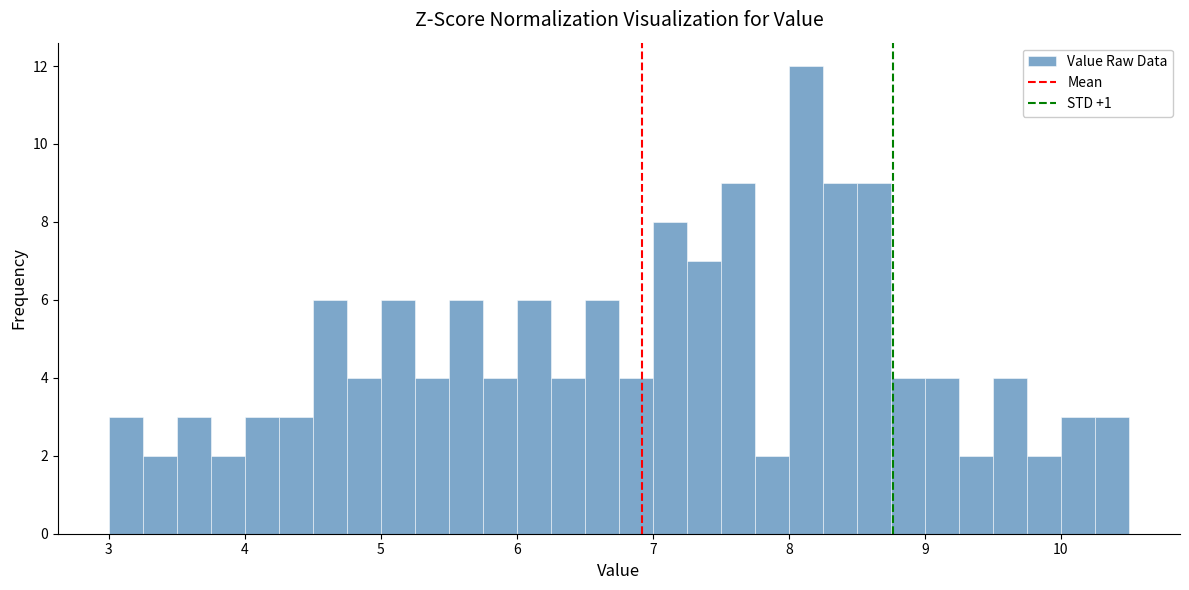

Read against the x-axis, roughly where is the centre of the tallest bar?

8.1